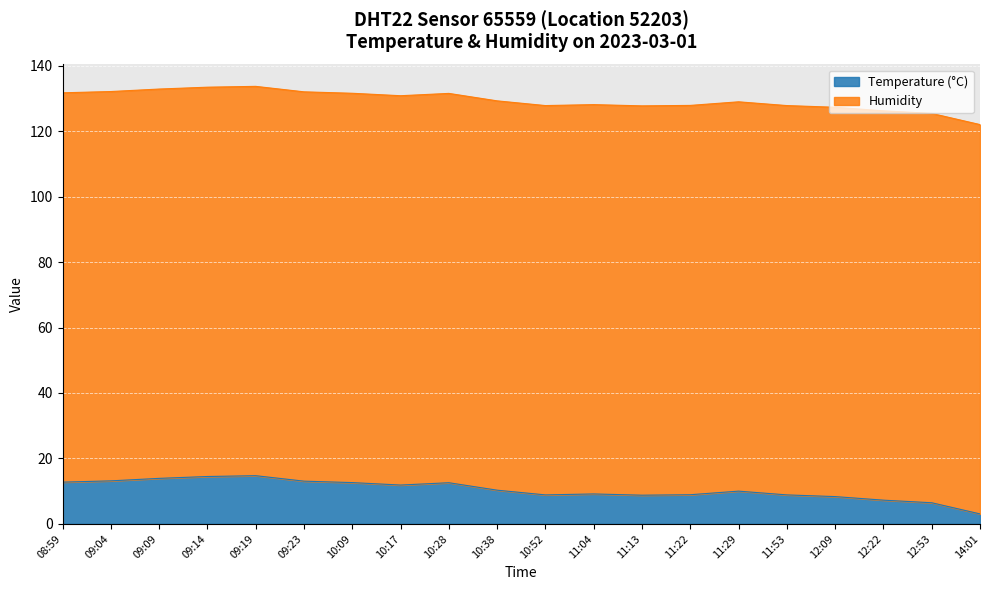

The chart shows a value of 5.2 at 11:29. True or false?

False